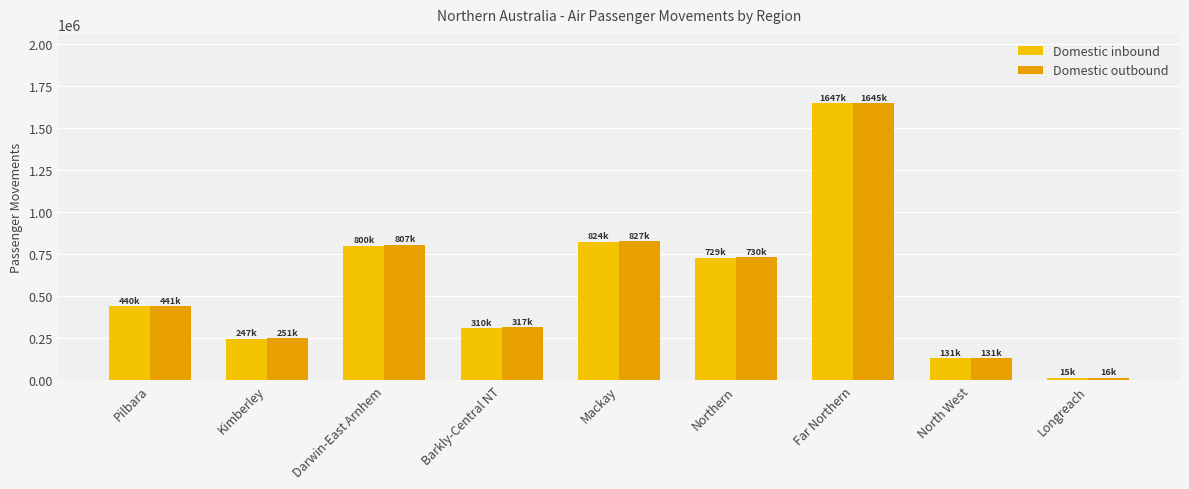

At how many categories does at least one series exceed 432088?

5